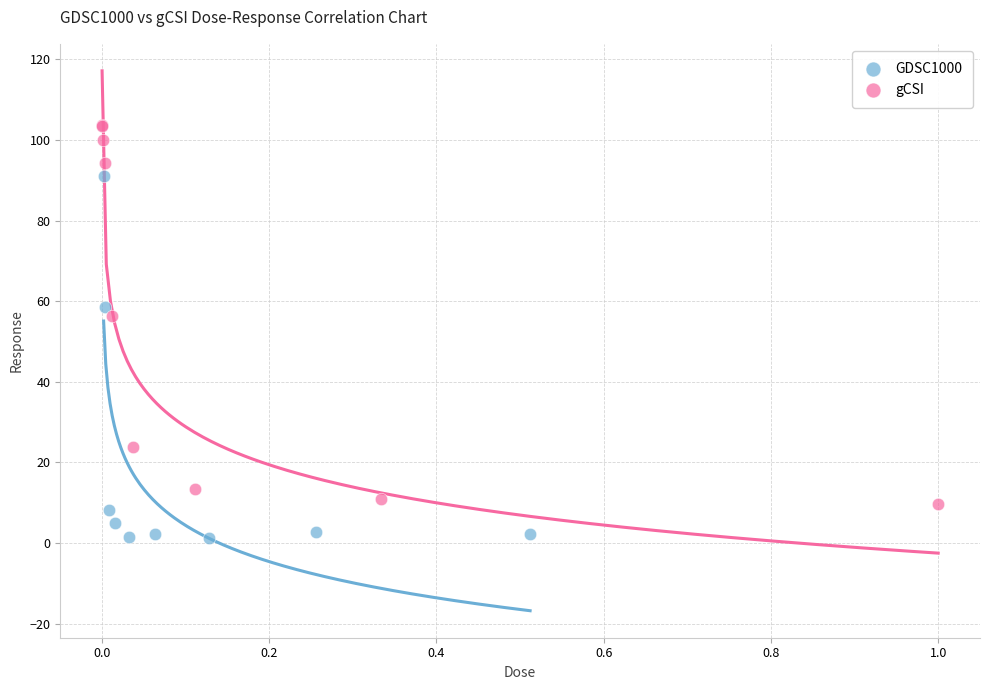

Which series reaches the maximum Y coordinate?

gCSI